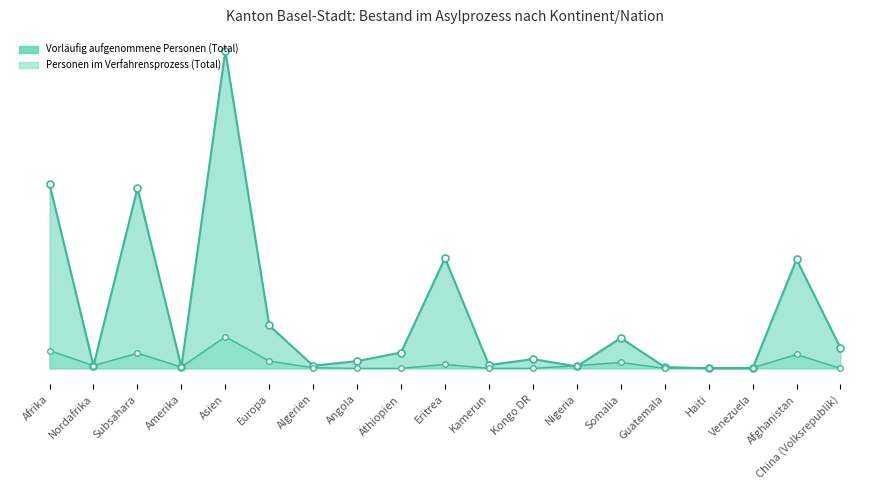

Reading left to right, extract all data points from this chart.

Vorläufig aufgenommene Personen (Total): Afrika=279	Nordafrika=4	Subsahara=273	Amerika=2	Asien=481	Europa=65	Algerien=4	Angola=11	Äthiopien=24	Eritrea=167	Kamerun=5	Kongo DR=14	Nigeria=3	Somalia=46	Guatemala=2	Haiti=0	Venezuela=0	Afghanistan=165	China (Volksrepublik)=31
Personen im Verfahrensprozess (Total): Afrika=27	Nordafrika=4	Subsahara=23	Amerika=2	Asien=48	Europa=11	Algerien=1	Angola=0	Äthiopien=0	Eritrea=6	Kamerun=0	Kongo DR=0	Nigeria=4	Somalia=9	Guatemala=0	Haiti=1	Venezuela=1	Afghanistan=21	China (Volksrepublik)=0